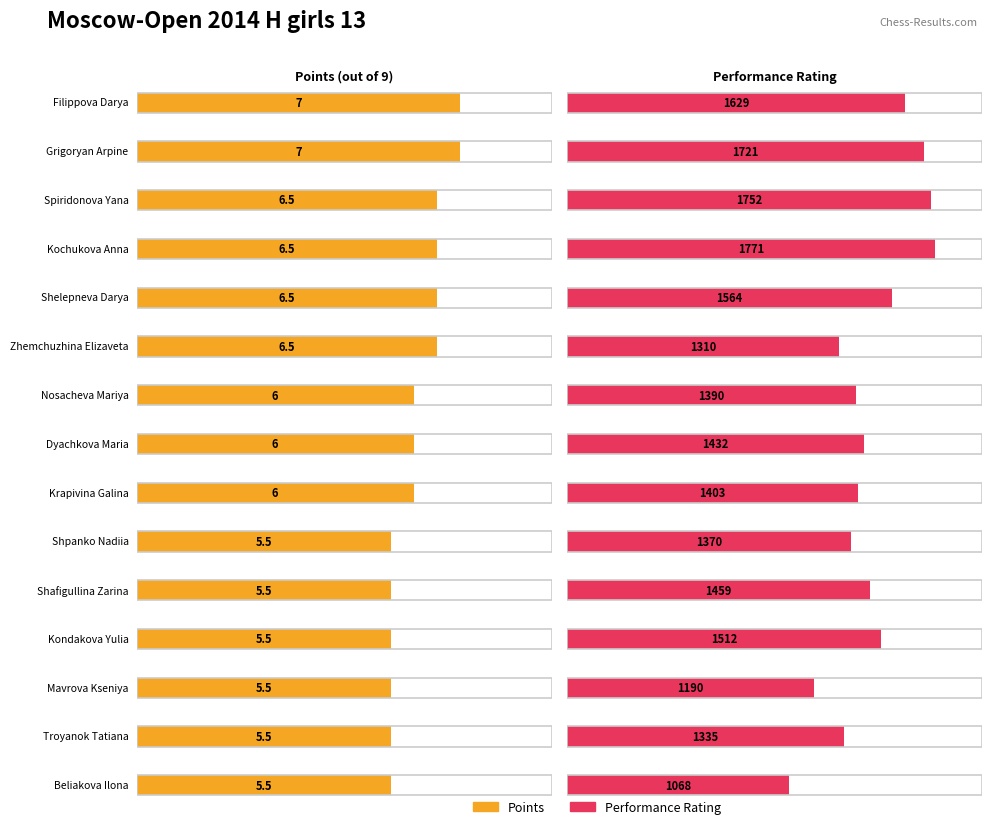

List the series in order of their peak value, lowest first.

Points, Rating